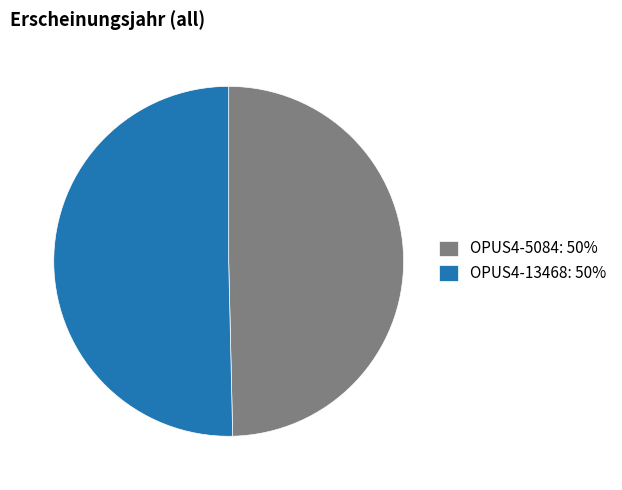

The OPUS4-5084: 50% slice represents 50% of the pie. True or false?

True